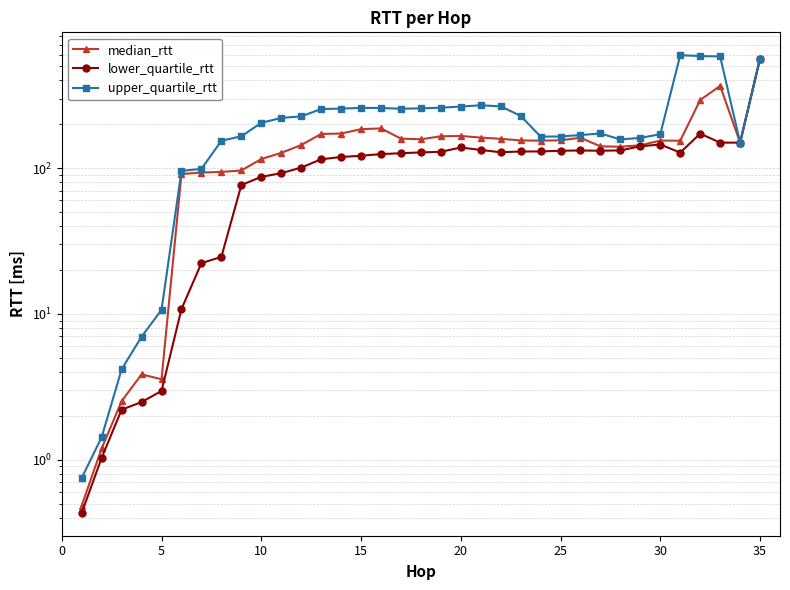

In upper_quartile_rtt, how many points are lower than both neighbors (excluding endpoints)?

4